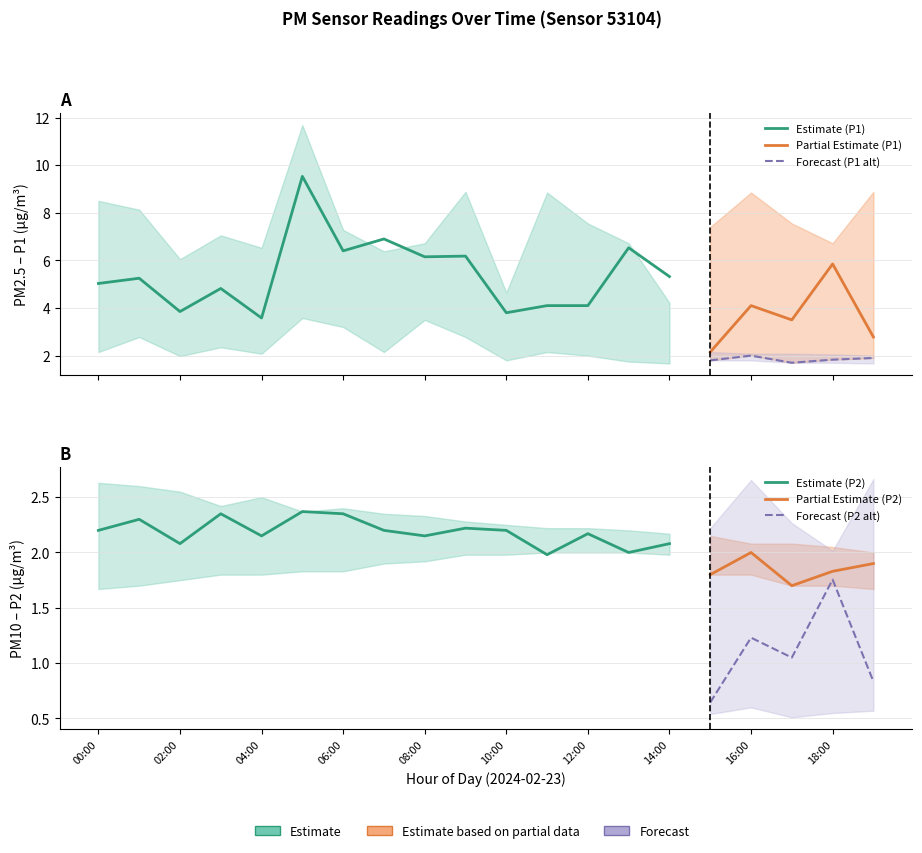

What is the sum of all P1_lower values?

45.1